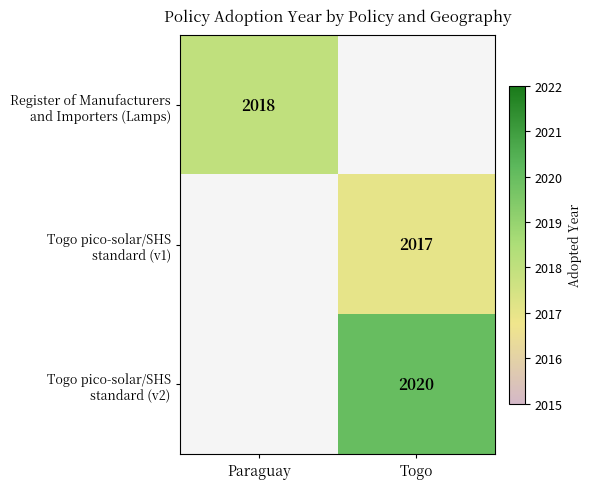

How many categories are shown in the chart?

2